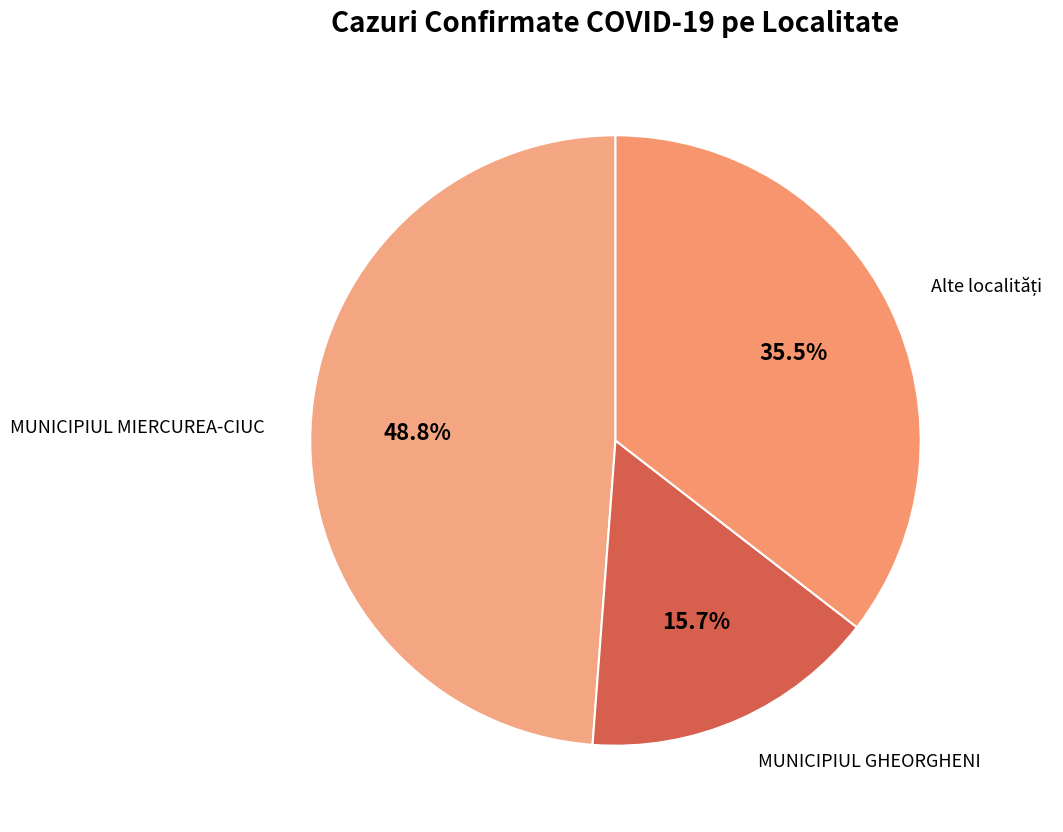

Count the number of slices in the pie.

3